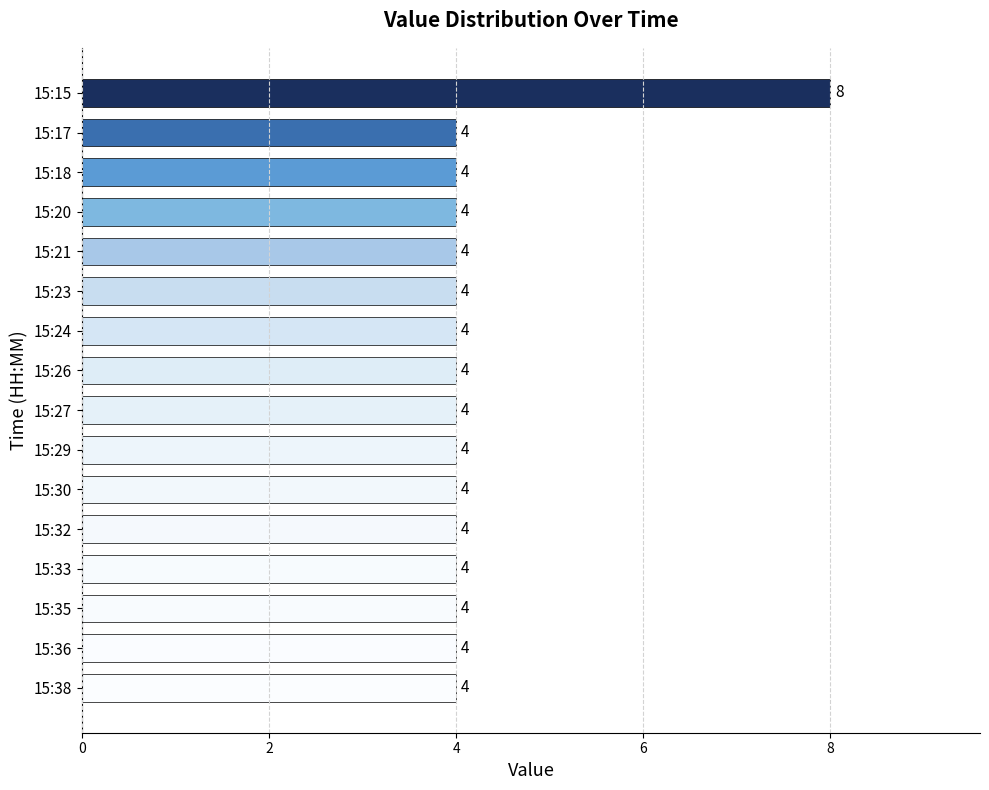

Count the number of categories in the chart.

16